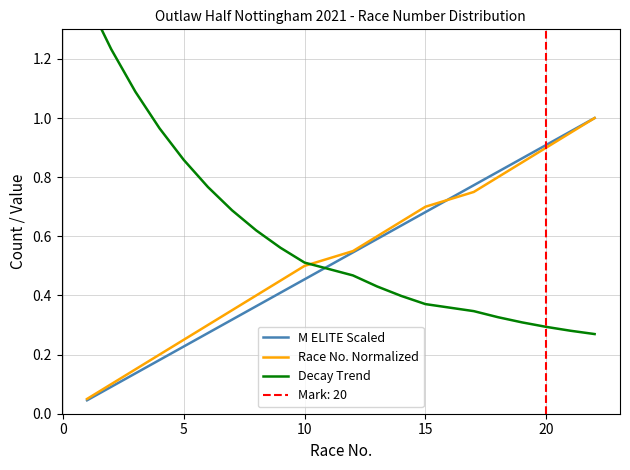

True or false: M ELITE Scaled has a value of 0.3 at 5.

False